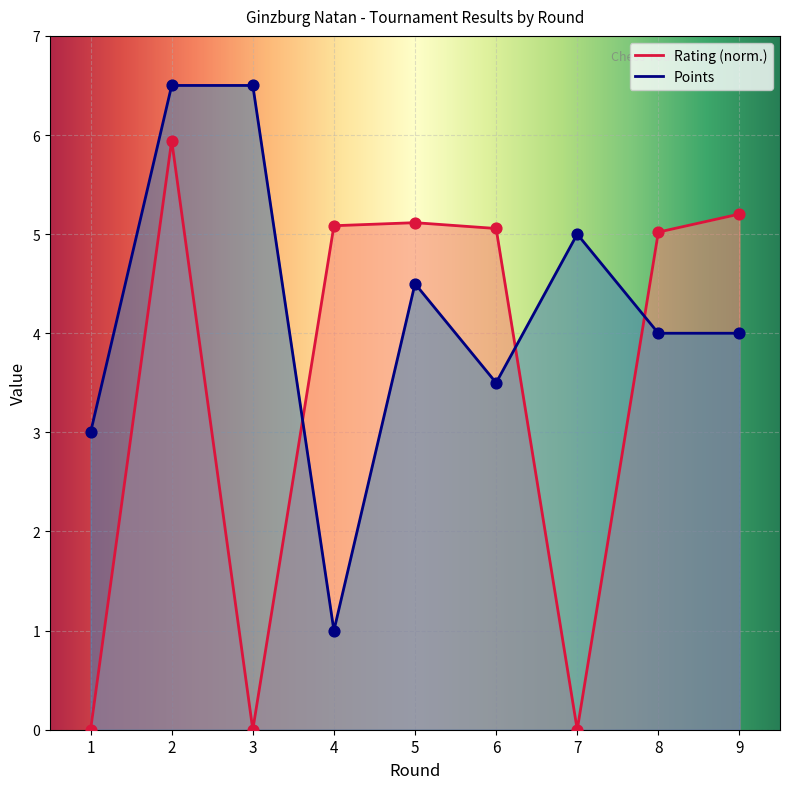

At how many categories does at least one series exceed 2?

9